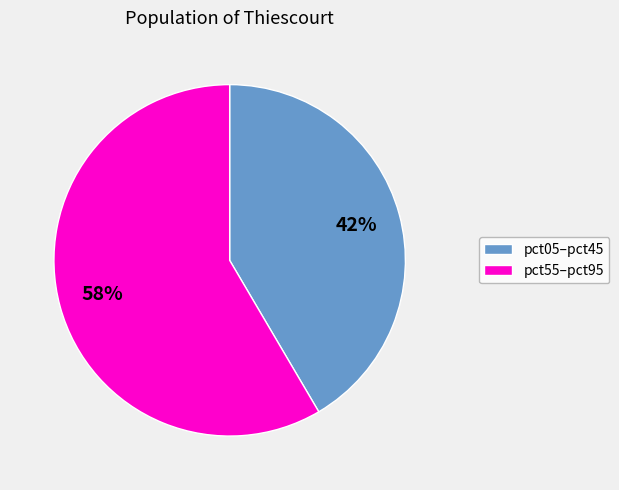

To the nearest percent, what is the average slice percentage?

50%